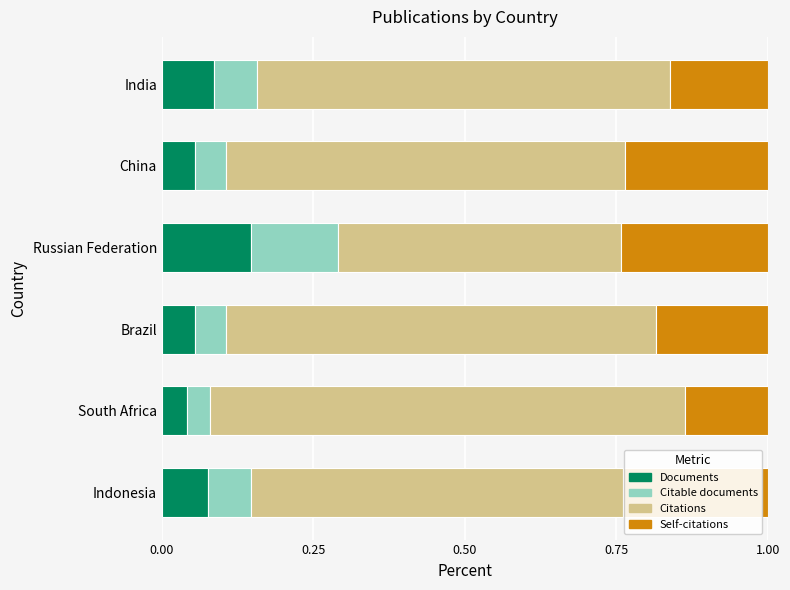

What is the total value across all series at Indonesia?

1.0